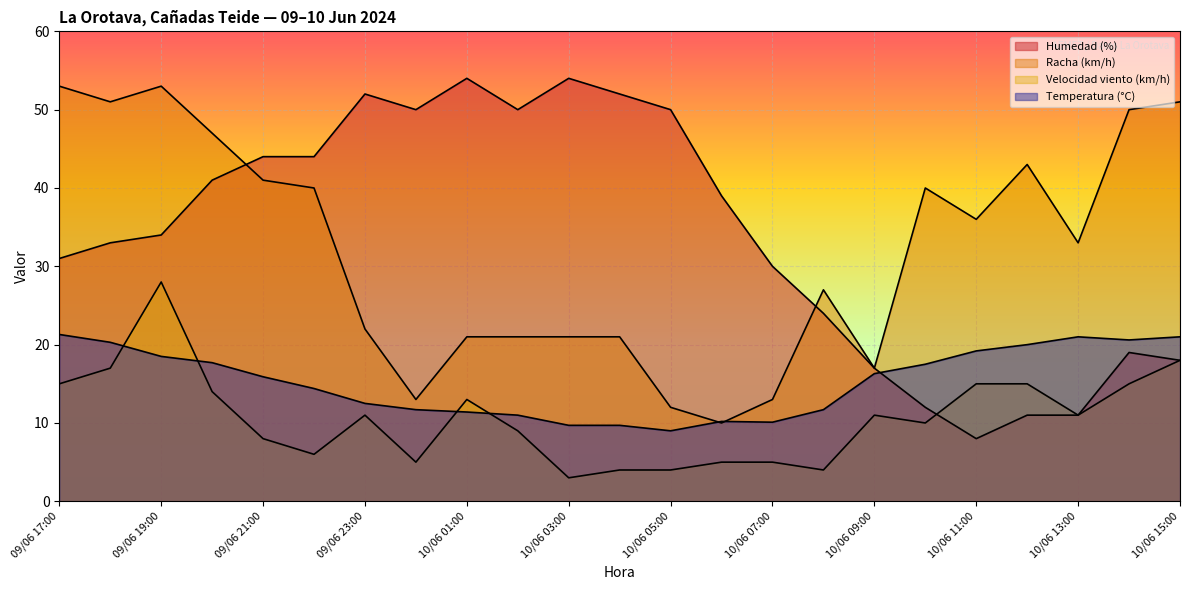

Count the number of categories in the chart.

23